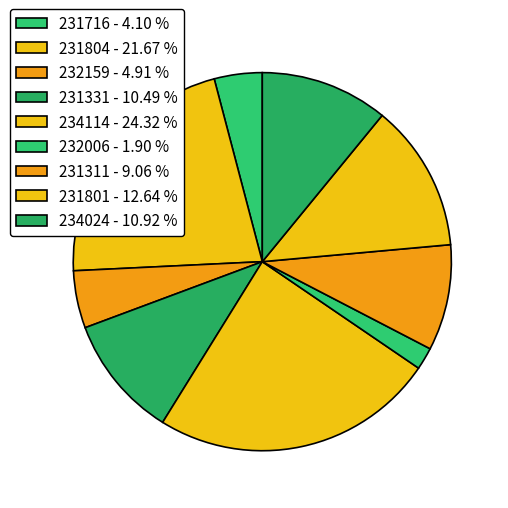

How much of the chart is everything except 231331?

89.5%